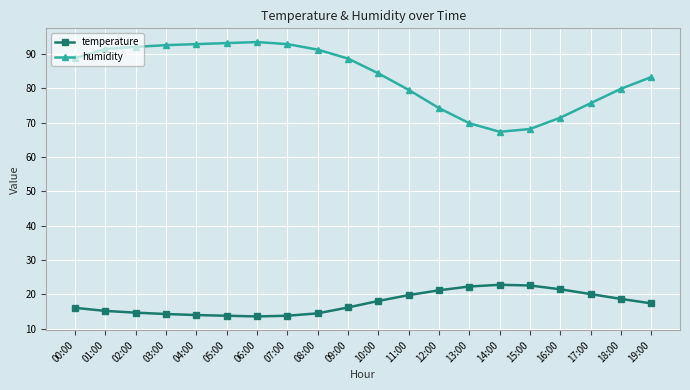

At how many categories does at least one series exceed 64?

20